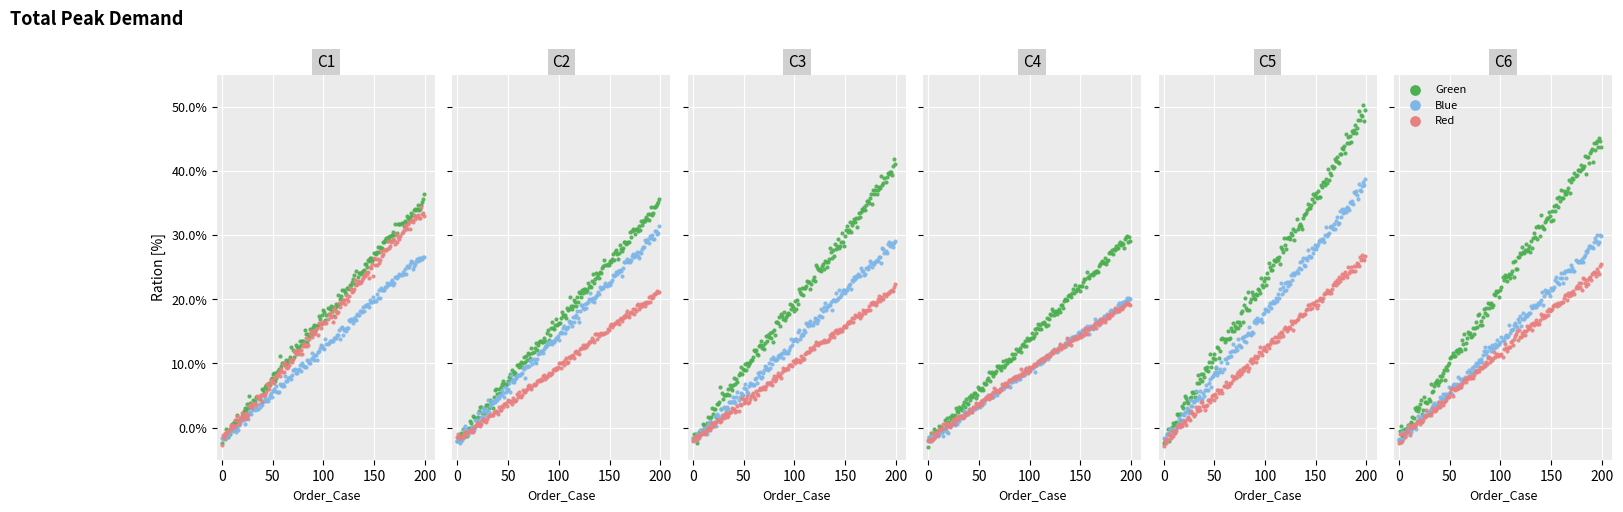

What are all the series names shown in the legend?

Green, Blue, Red